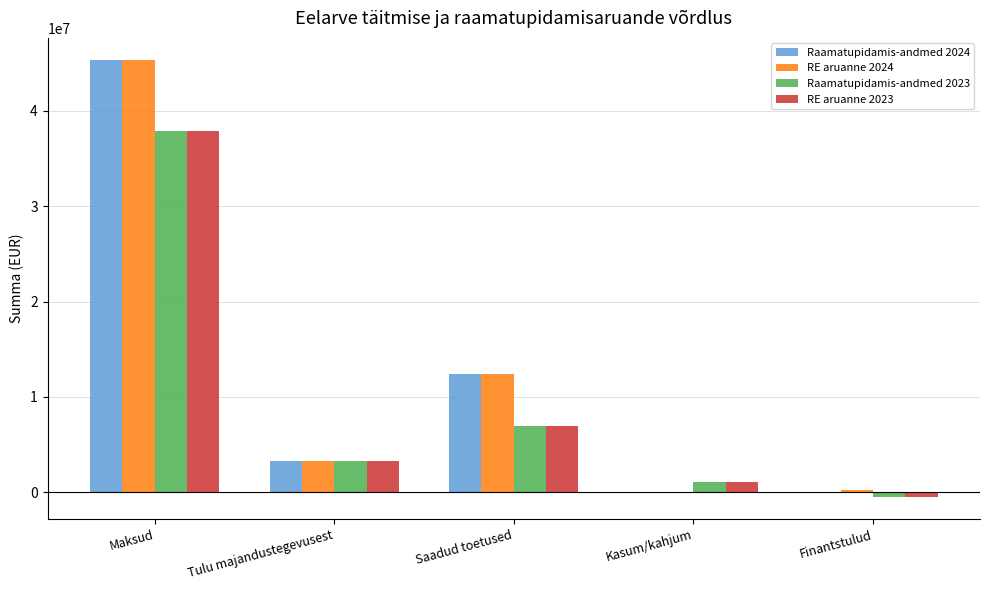

What is the maximum value shown in the chart?

45351772.4